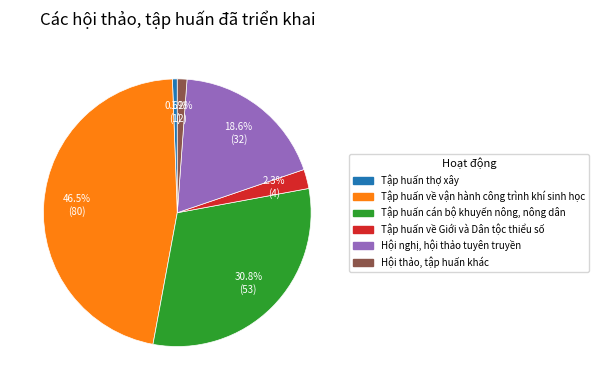

Which category has the smallest portion of the pie?

Tập huấn thợ xây